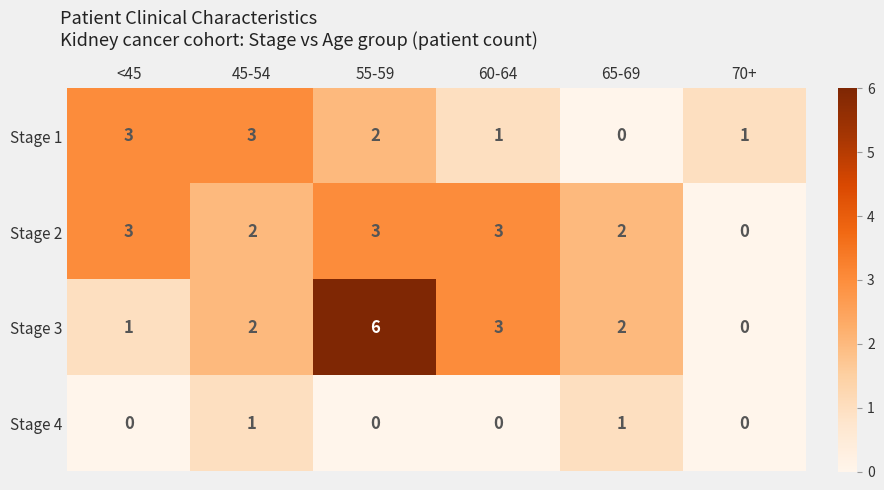

At which category is the sum across all series the highest?

55-59